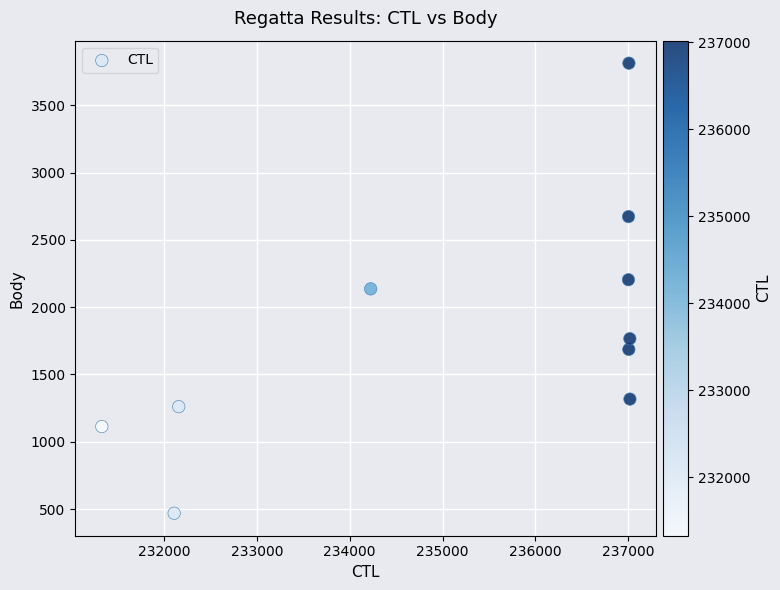

What is the range of Y values (max minus min)?

3344